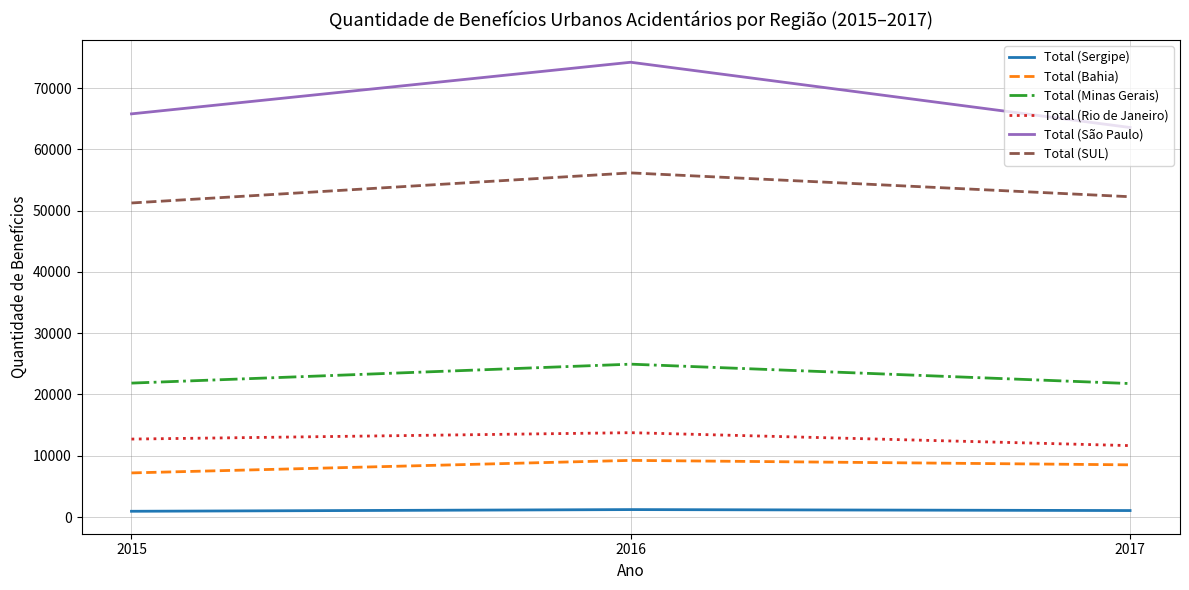

Is it true that Total (Rio de Janeiro) equals 11657 at 2017?

True